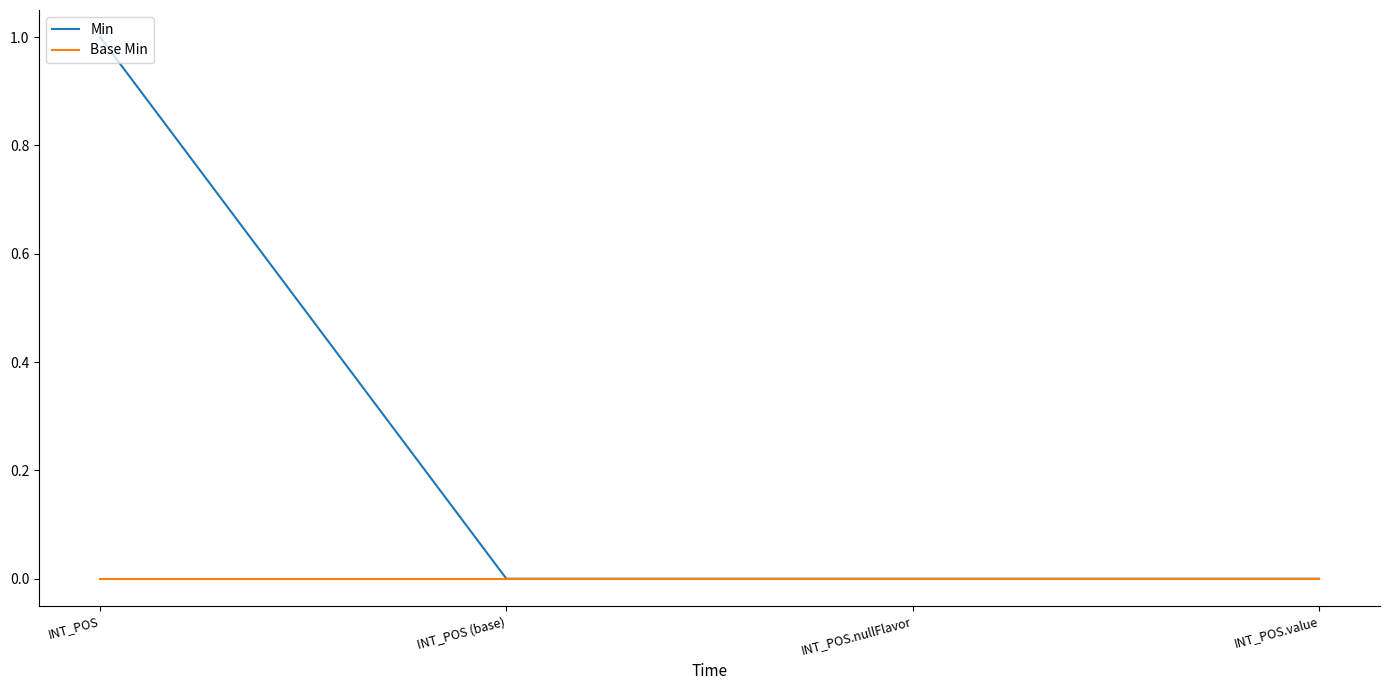

The Min series shows 0 at INT_POS.value. True or false?

True